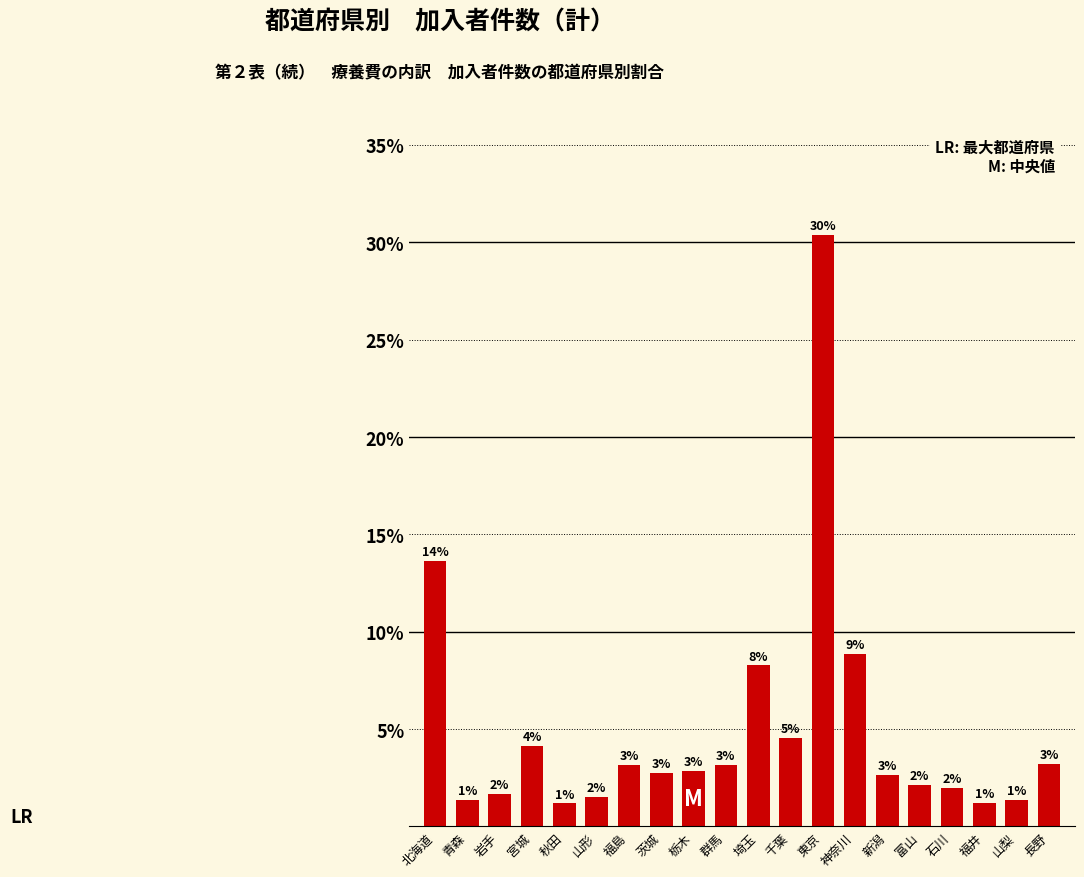

What is the label of the 4th bar from the right?

石川